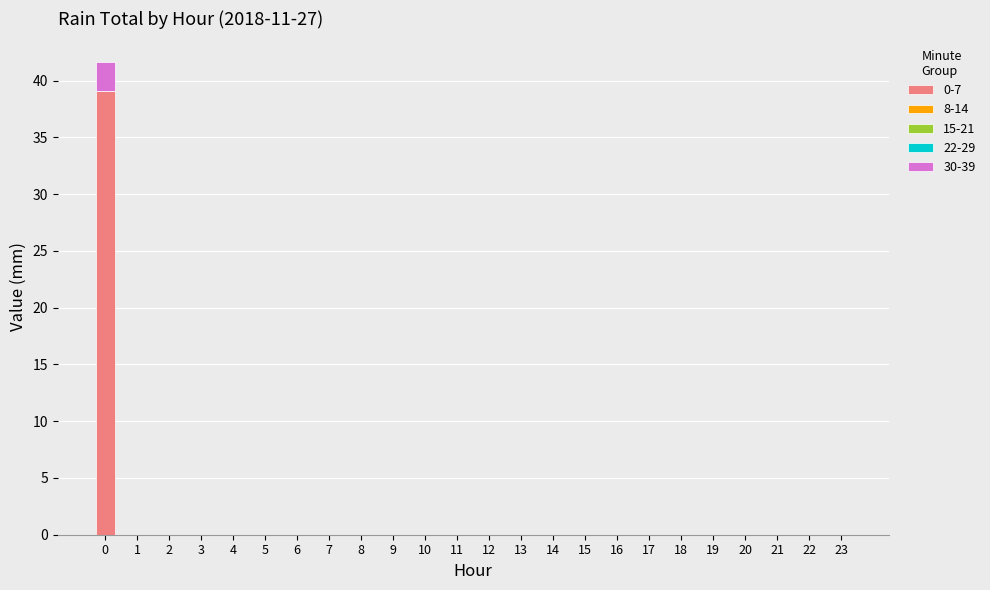

What is the sum of all 0-7 values?

39.1